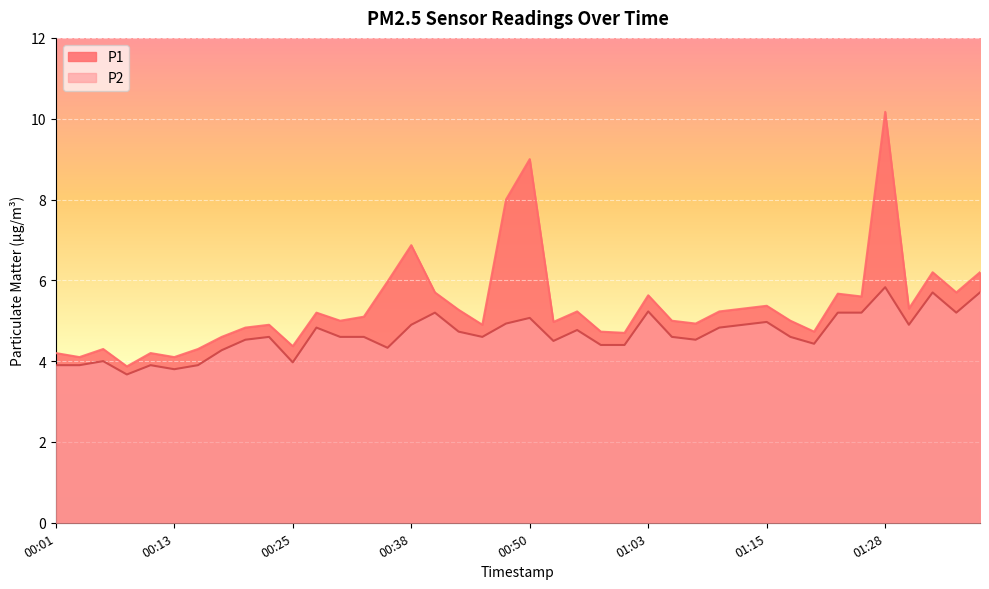

What position from the left is 00:13?

6